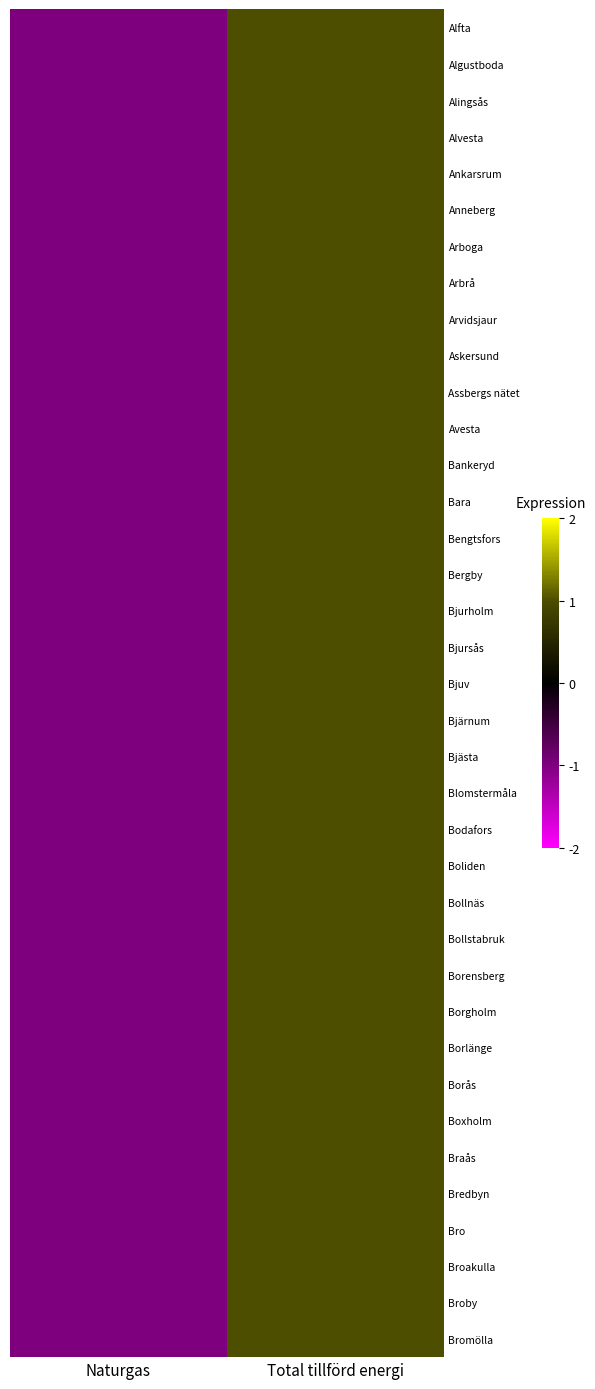

How many distinct data groups are displayed?

37